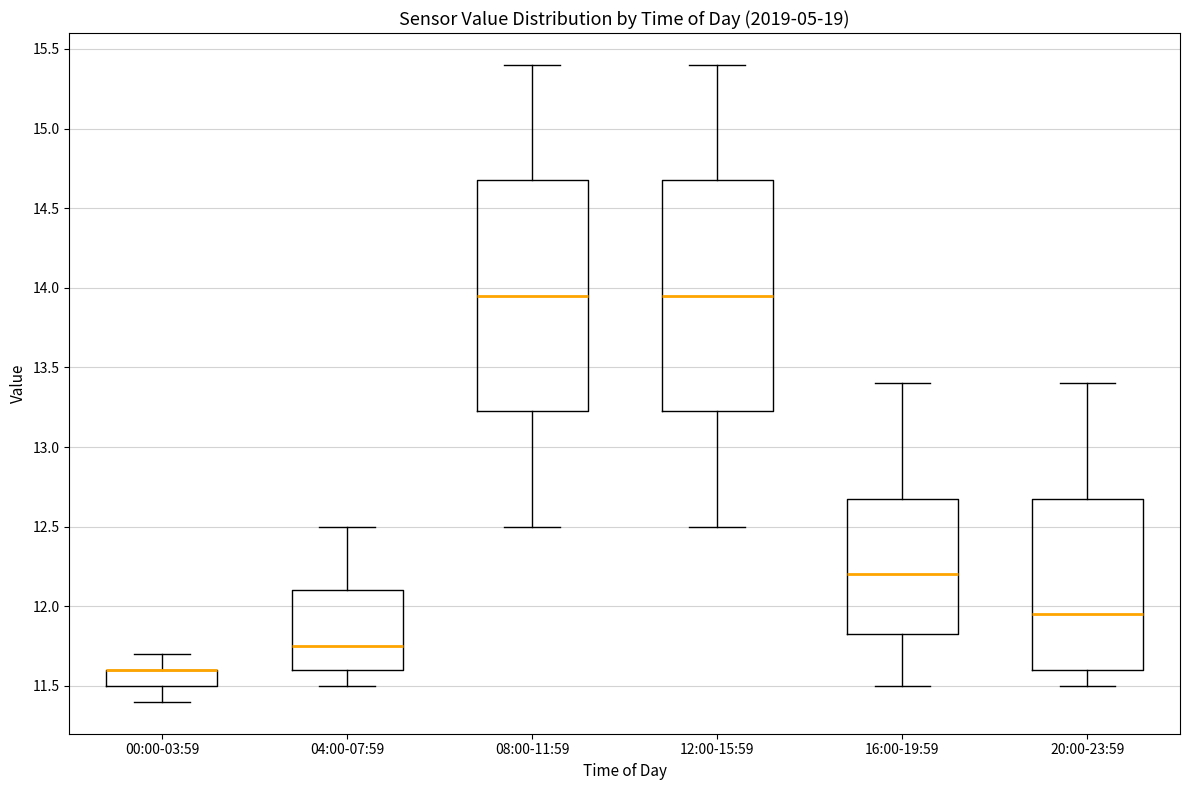

Reading left to right, read every box against the y-axis: the position of its median line, the range the box covers, and the ends of its whiskers. The values are not printed on the chart, so give them approximately, as read against the axis.

00:00-03:59: median 11.60 (drawn on the box's upper edge), box 11.50 to 11.60, whiskers 11.40 to 11.70
04:00-07:59: median 11.75, box 11.60 to 12.10, whiskers 11.50 to 12.50
08:00-11:59: median 13.95, box 13.25 to 14.70, whiskers 12.50 to 15.40
12:00-15:59: median 13.95, box 13.25 to 14.70, whiskers 12.50 to 15.40
16:00-19:59: median 12.20, box 11.85 to 12.70, whiskers 11.50 to 13.40
20:00-23:59: median 11.95, box 11.60 to 12.70, whiskers 11.50 to 13.40